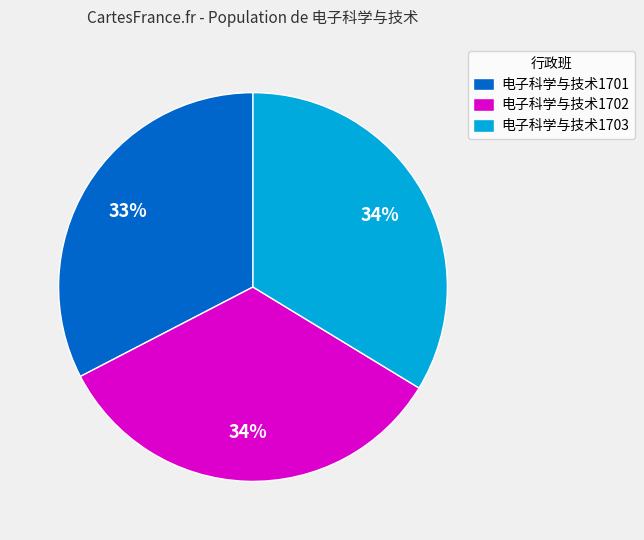

Combined, do 电子科学与技术1701 and 电子科学与技术1703 account for over 50%?

Yes